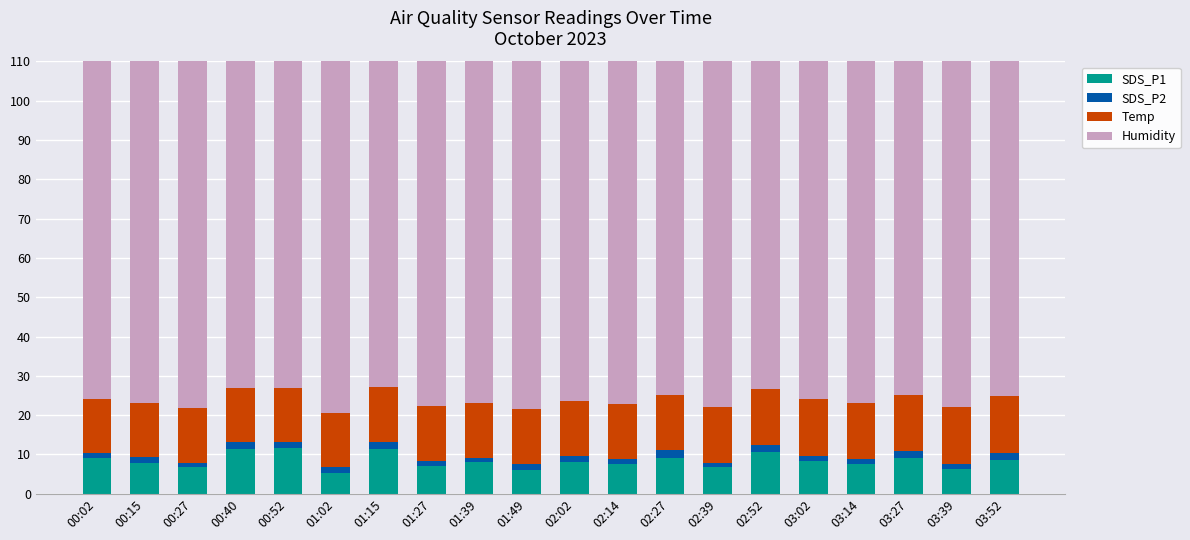

The value of Humidity at 01:27 is 99.9. True or false?

True